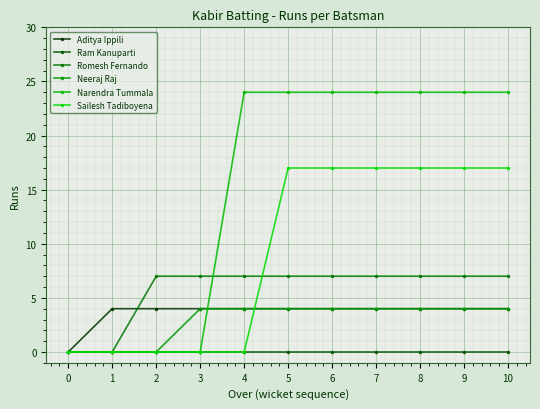

Between 10 and 3, which is larger?

10